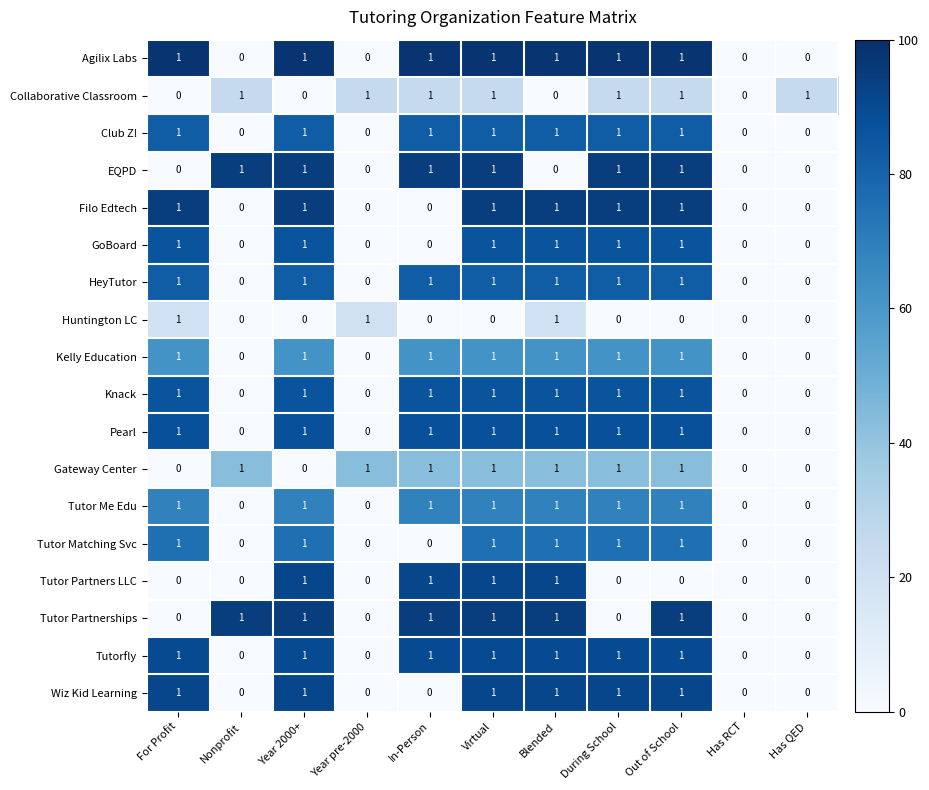

What is the sum of all HeyTutor values?

7